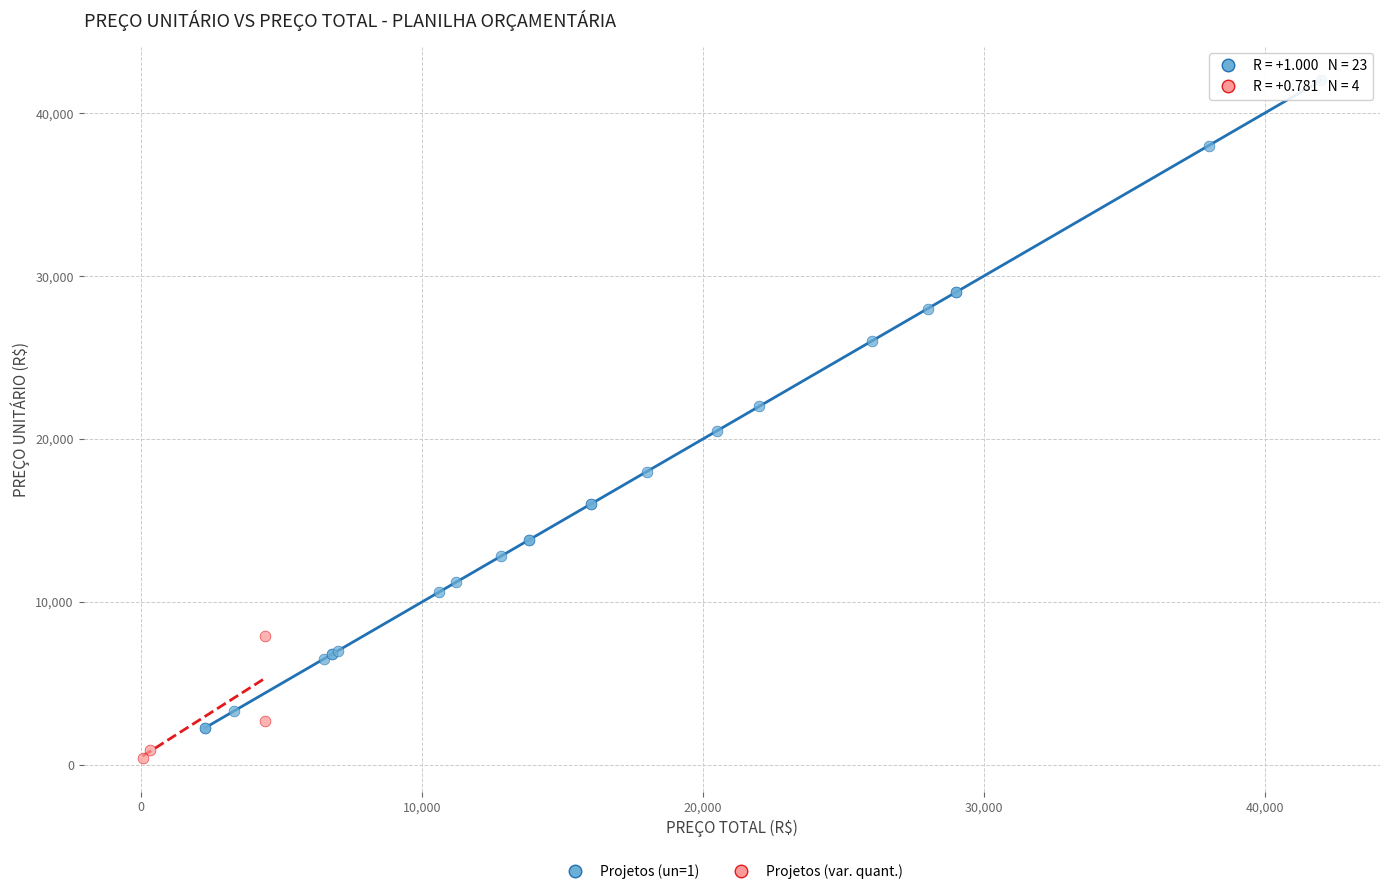

Which series reaches the minimum Y coordinate?

Projetos (var. quant.)